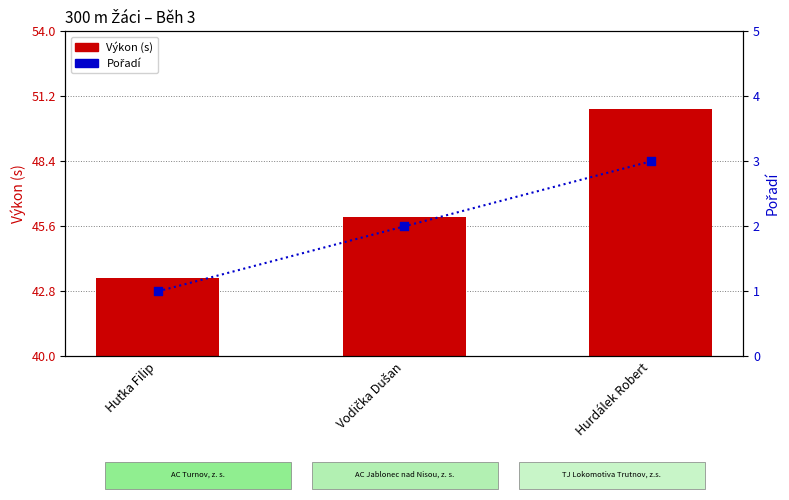

What is the total value across all series at Hurdálek Robert?

53.7